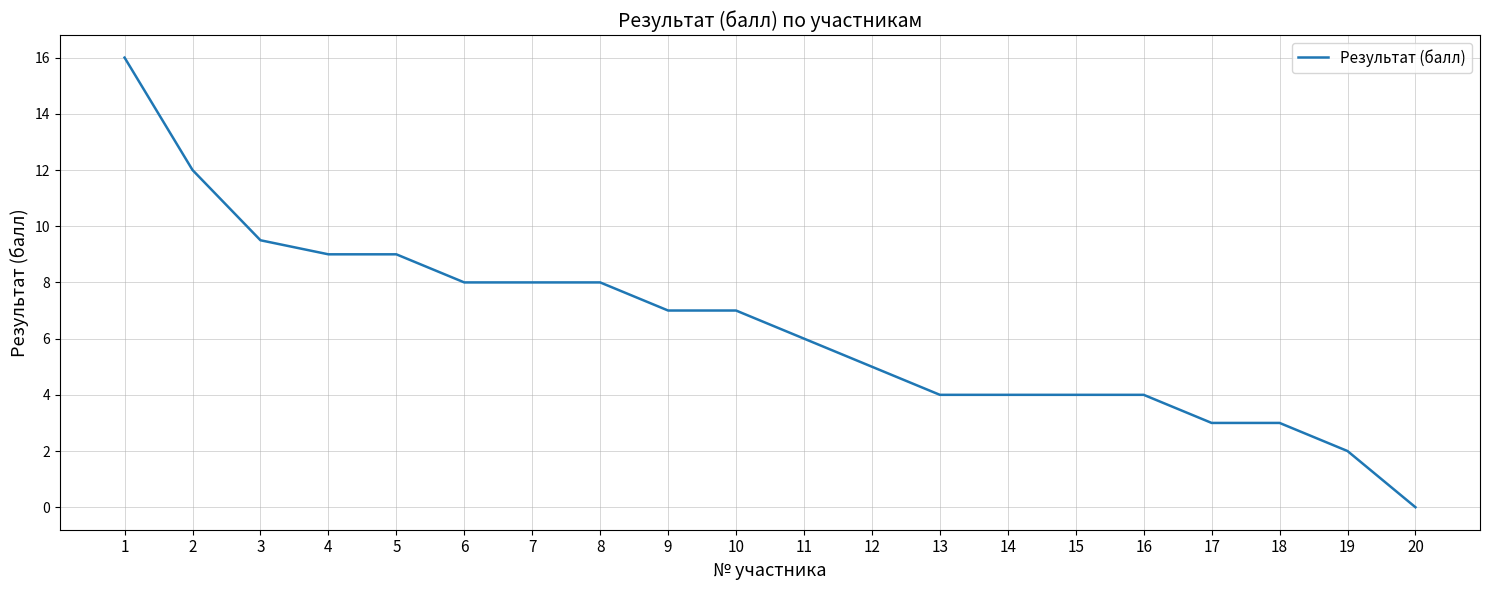

Is this an area chart (filled region under the line)?

No